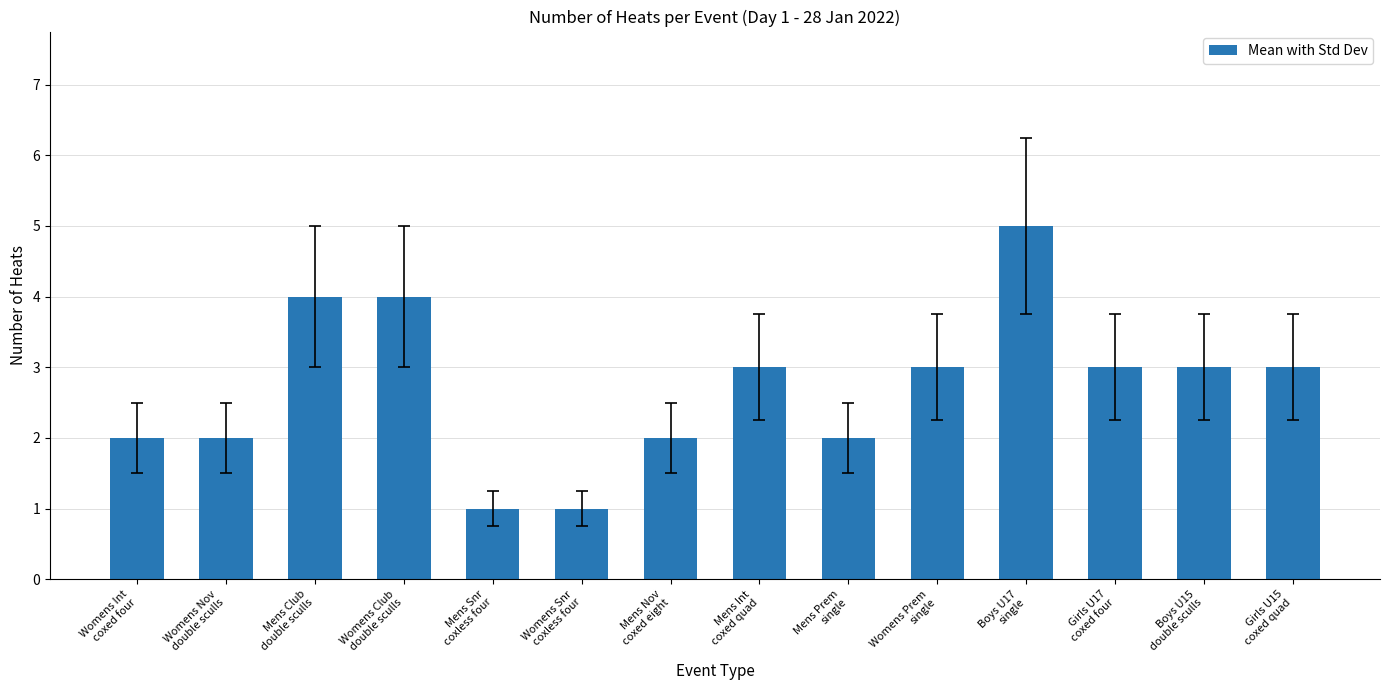

What is the difference between the maximum and second lowest values?

4